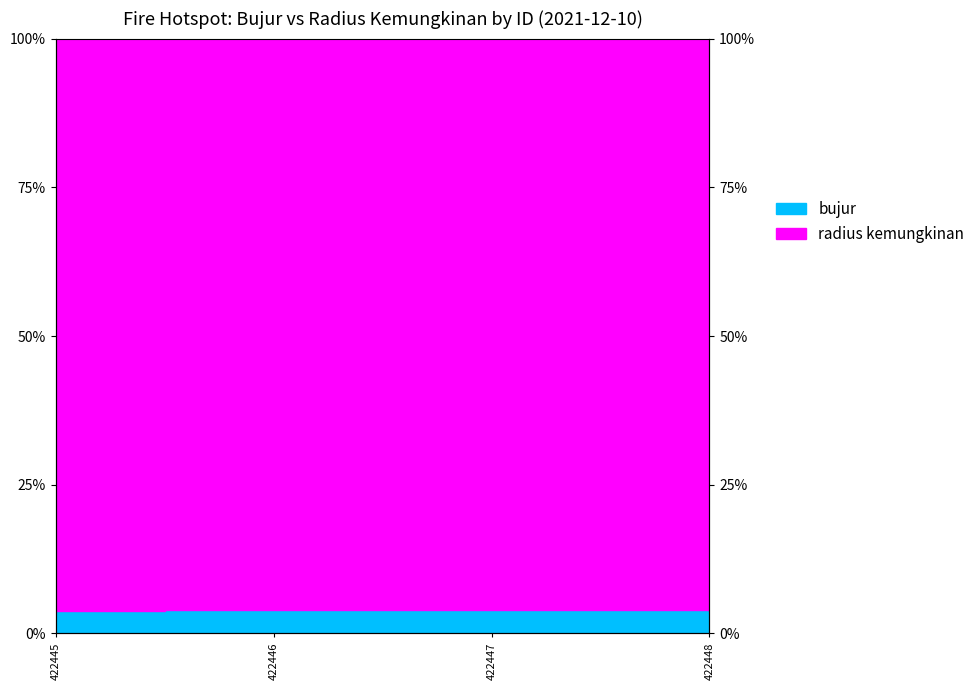

What is the approximate value at 422446?

3.9